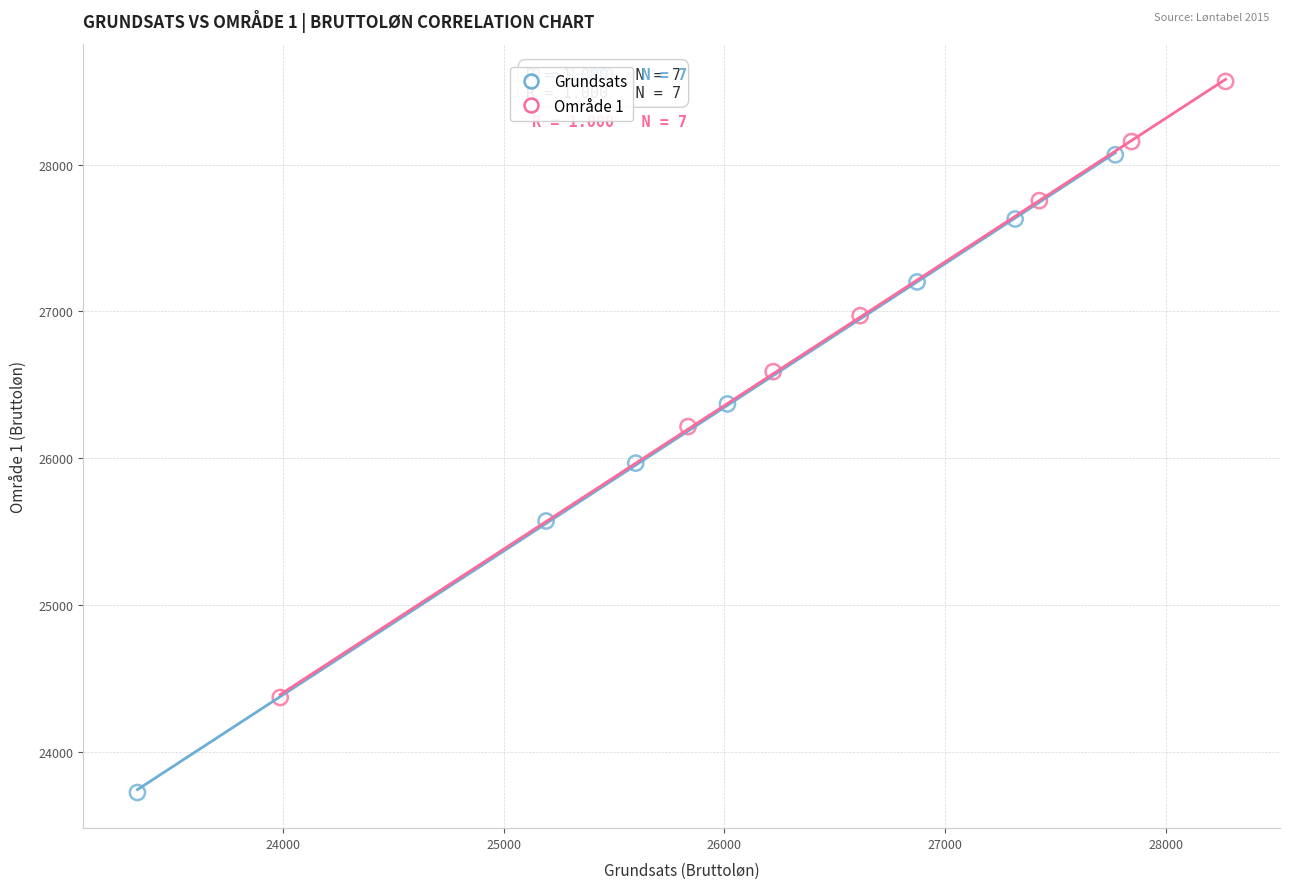

What are all the series names shown in the legend?

Grundsats, Område 1